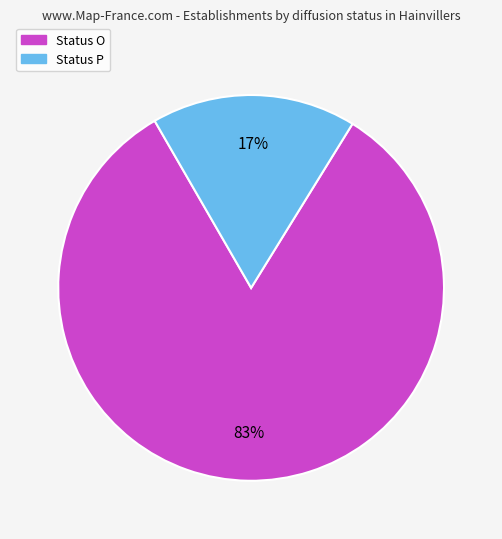

Does any single category account for the majority?

Yes